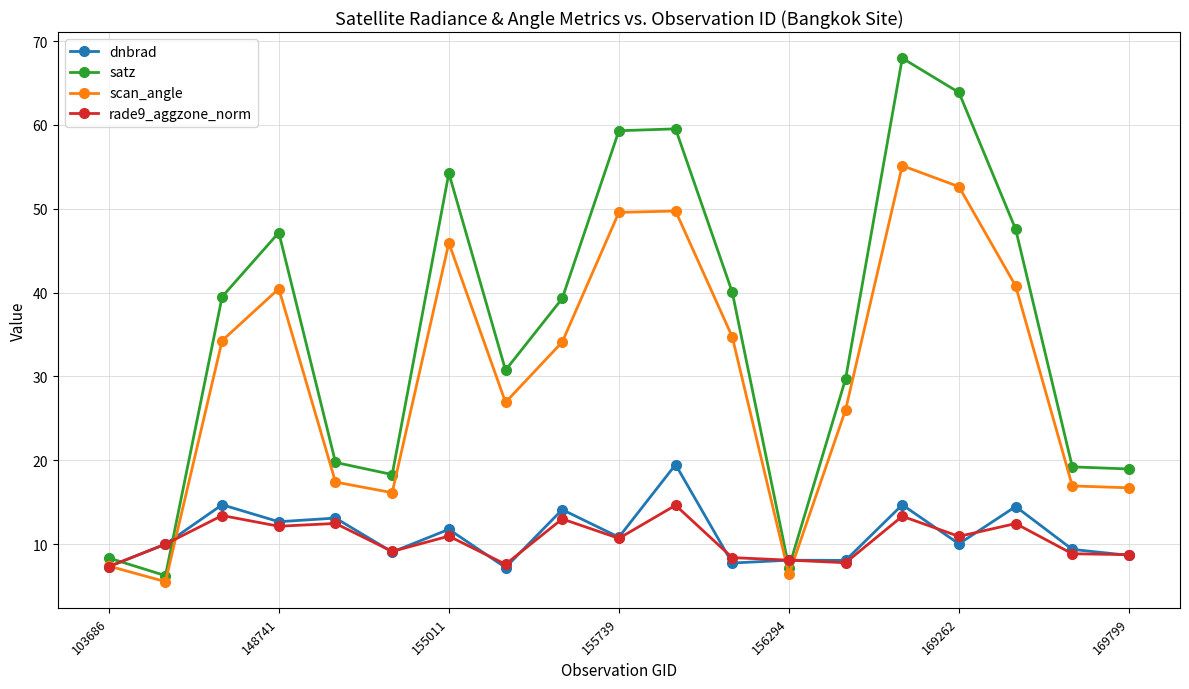

Which series ends up on top after the final intersection of dnbrad and satz?

satz